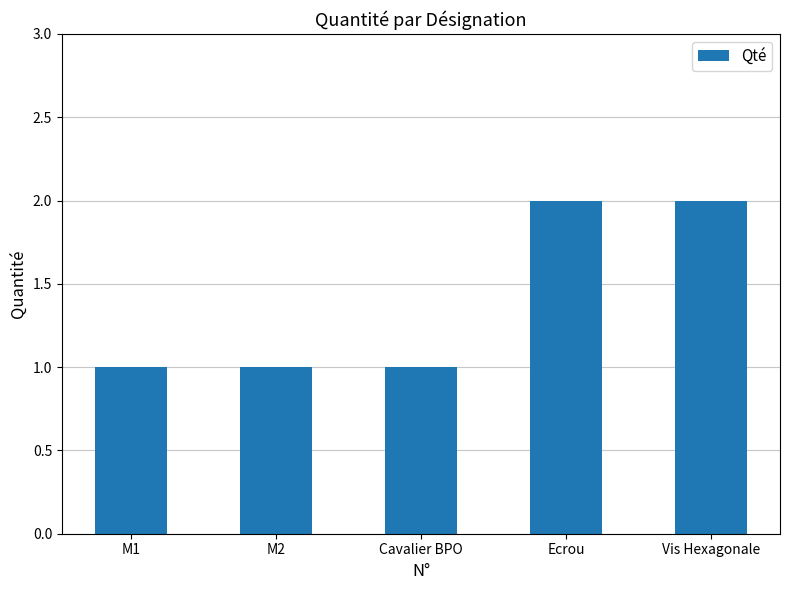

What position from the right is M1?

5